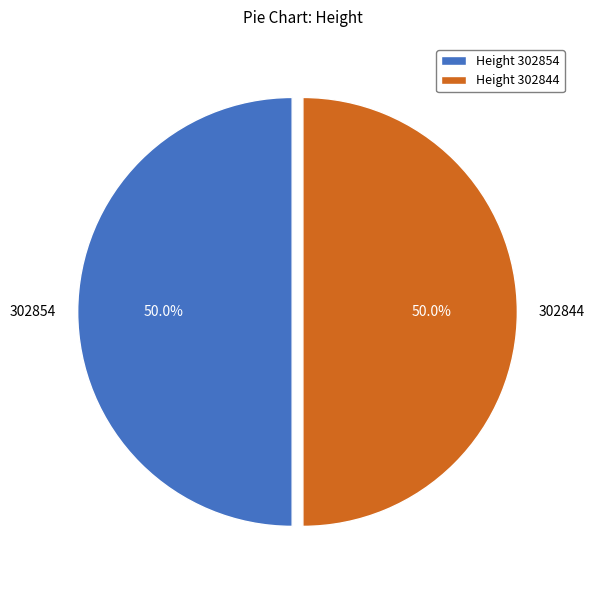

Which category accounts for the majority?

302844